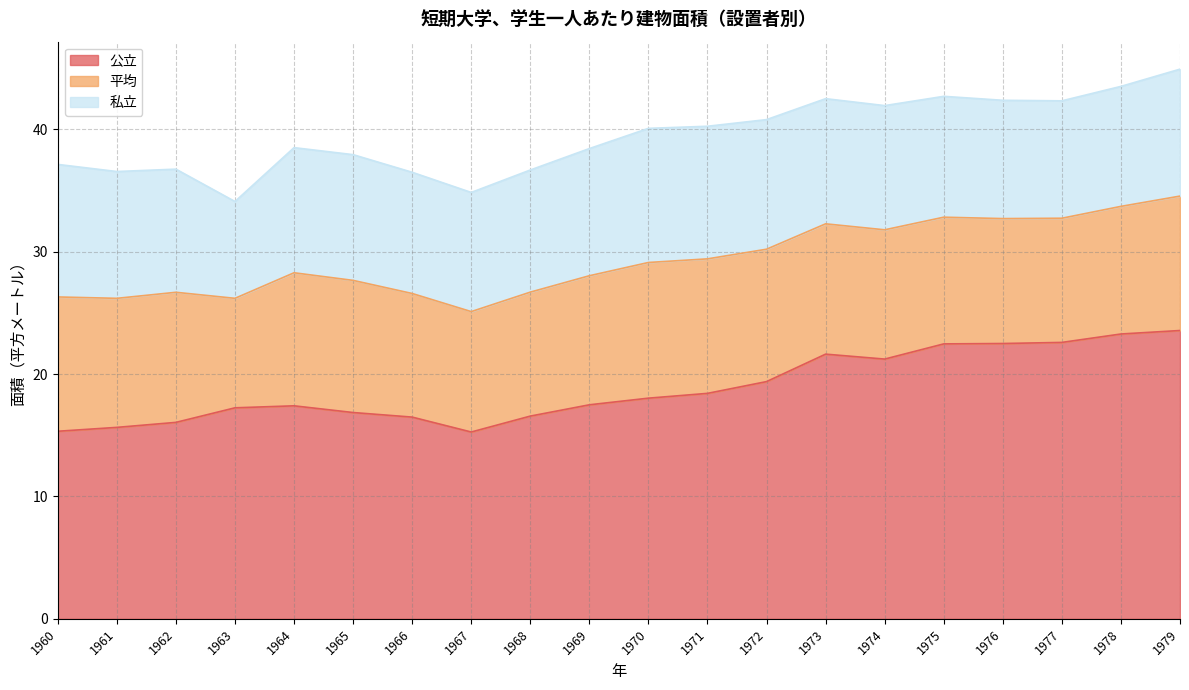

Reading left to right, list all the values displayed in this chart.

公立: 1960=15.3	1961=15.6	1962=16.1	1963=17.2	1964=17.4	1965=16.9	1966=16.5	1967=15.3	1968=16.6	1969=17.5	1970=18.0	1971=18.4	1972=19.4	1973=21.6	1974=21.2	1975=22.5	1976=22.5	1977=22.6	1978=23.3	1979=23.6
平均: 1960=11.0	1961=10.5	1962=10.6	1963=8.9	1964=10.9	1965=10.8	1966=10.1	1967=9.8	1968=10.1	1969=10.5	1970=11.1	1971=11.0	1972=10.8	1973=10.7	1974=10.6	1975=10.4	1976=10.2	1977=10.1	1978=10.4	1979=11.0
私立: 1960=10.8	1961=10.4	1962=10.1	1963=7.9	1964=10.2	1965=10.3	1966=9.9	1967=9.7	1968=10.0	1969=10.4	1970=11.0	1971=10.8	1972=10.6	1973=10.2	1974=10.2	1975=9.9	1976=9.7	1977=9.6	1978=9.8	1979=10.4